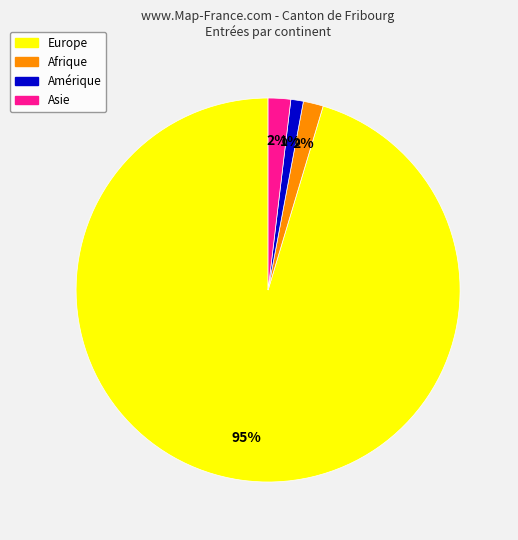

How many segments does this pie chart have?

4